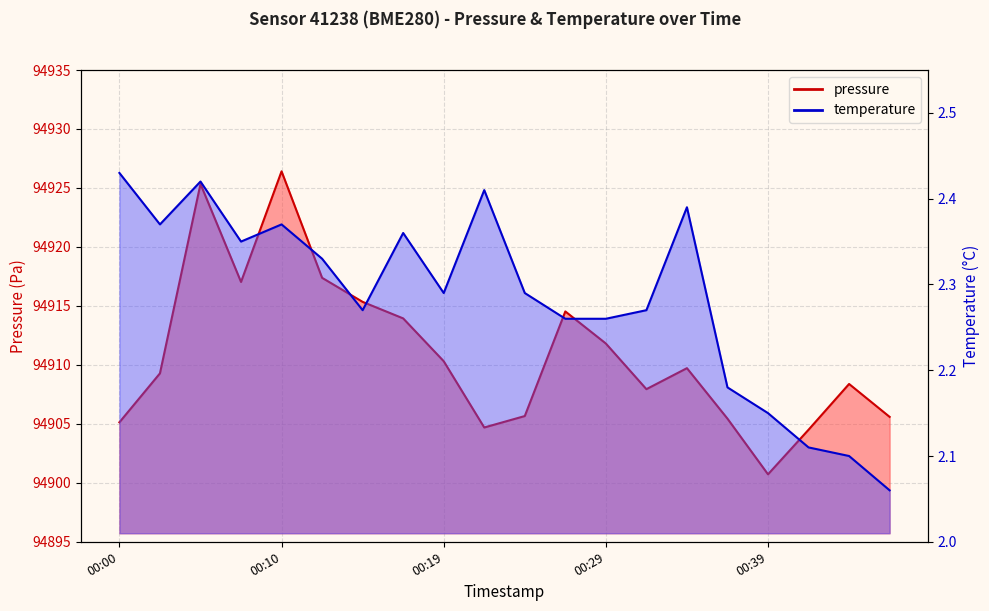

What is the average value of the pressure series?

94911.0